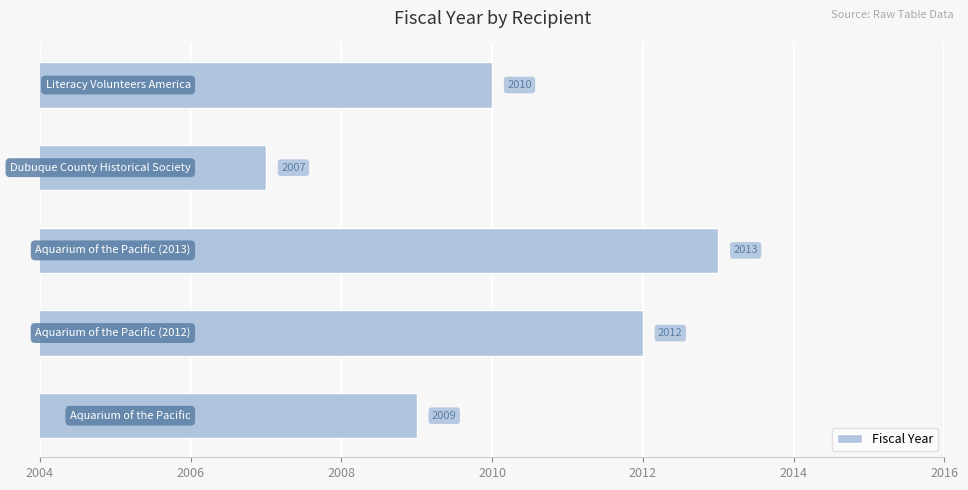

How many series are shown in this chart?

1